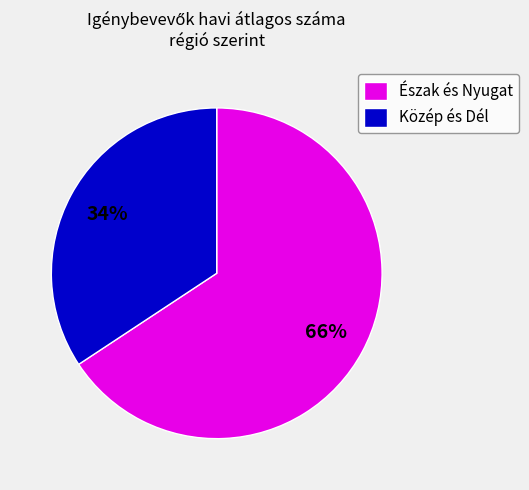

How many segments does this pie chart have?

2